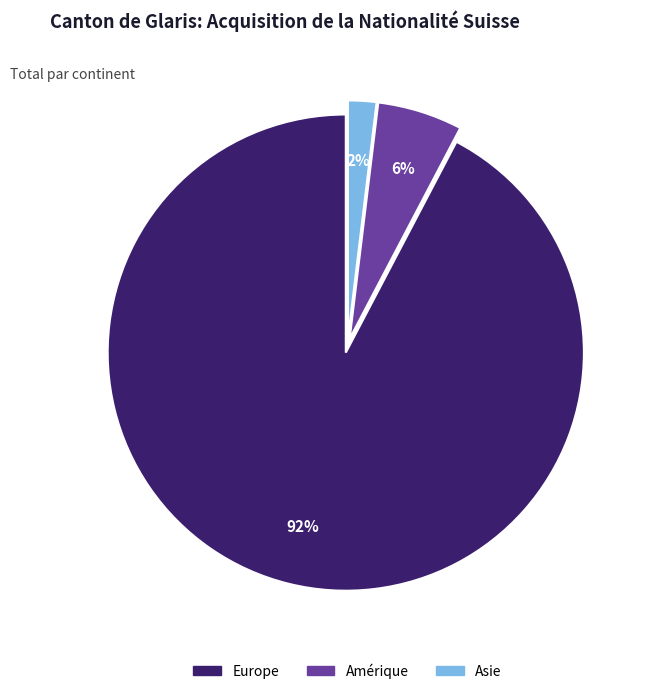

Is there any slice that represents more than half of the pie?

Yes